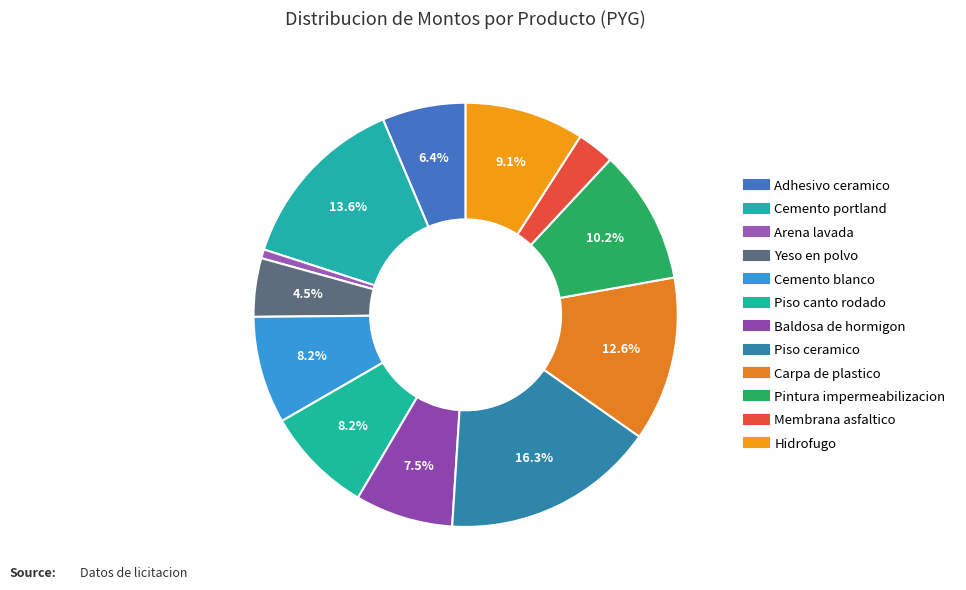

How many segments does this pie chart have?

12